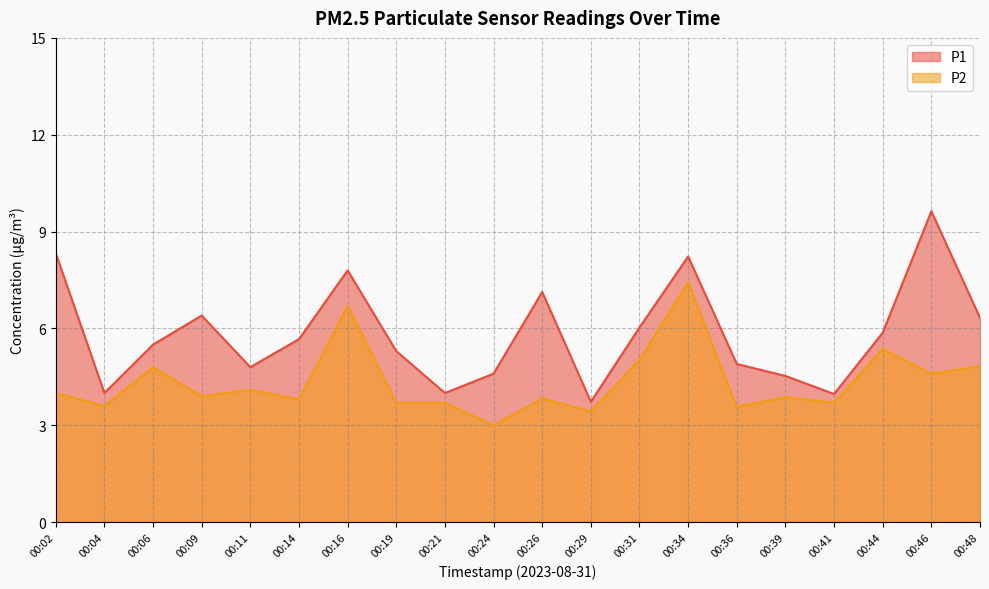

List the labels in order of P2 value, largest first.

00:34, 00:16, 00:44, 00:31, 00:48, 00:06, 00:46, 00:11, 00:02, 00:09, 00:39, 00:26, 00:14, 00:19, 00:21, 00:41, 00:04, 00:36, 00:29, 00:24